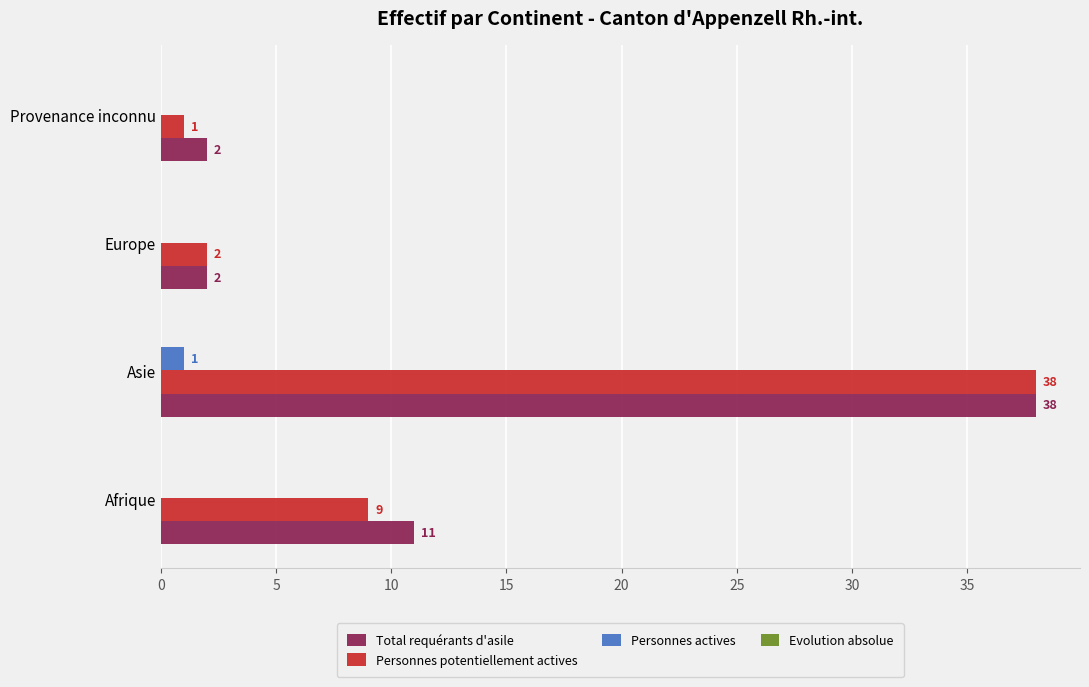

The value of Total requérants d'asile at Afrique is 11. True or false?

True